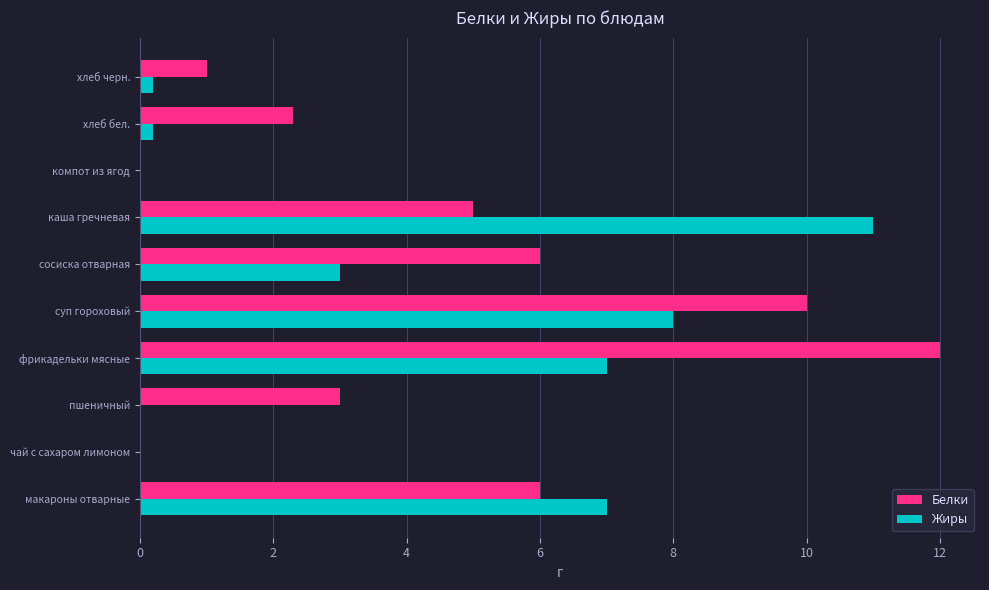

Is the value of Жиры at каша гречневая greater than the value of Белки at каша гречневая?

Yes